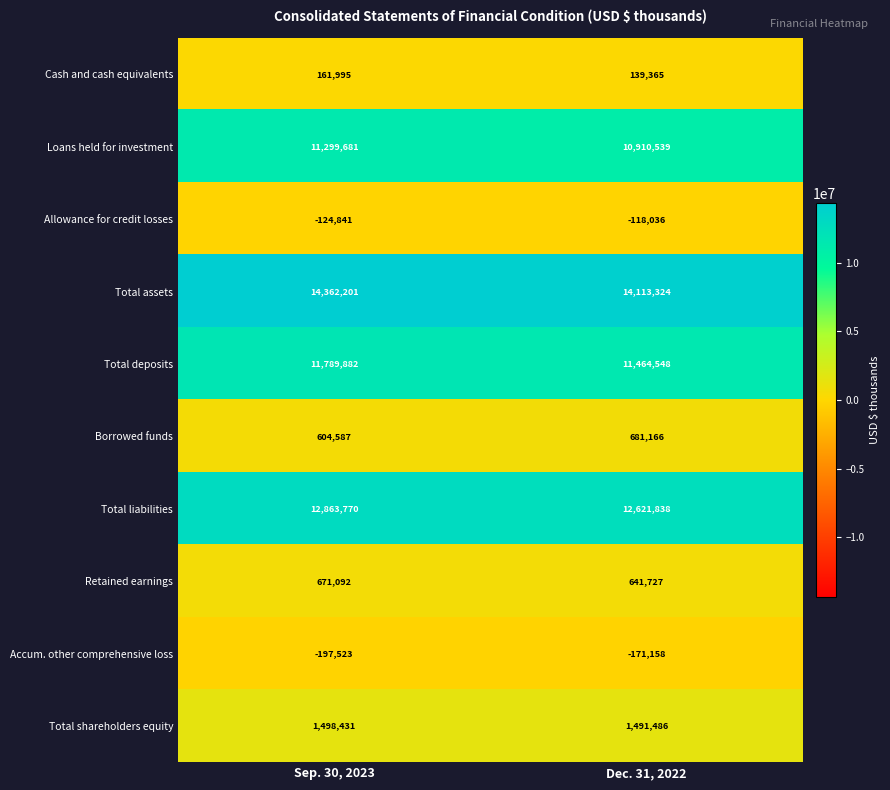

List the series in order of their peak value, highest first.

Total assets, Total liabilities, Total deposits, Loans held for investment, Total shareholders equity, Borrowed funds, Retained earnings, Cash and cash equivalents, Allowance for credit losses, Accum. other comprehensive loss